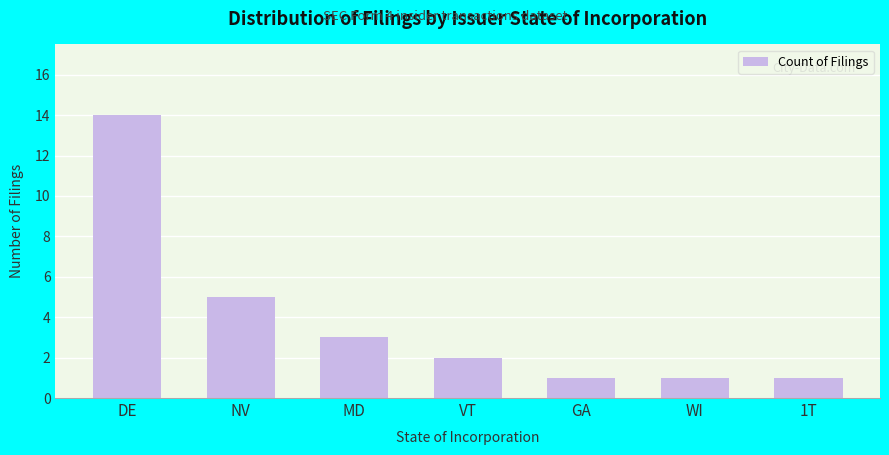

The value at NV is 5. True or false?

True